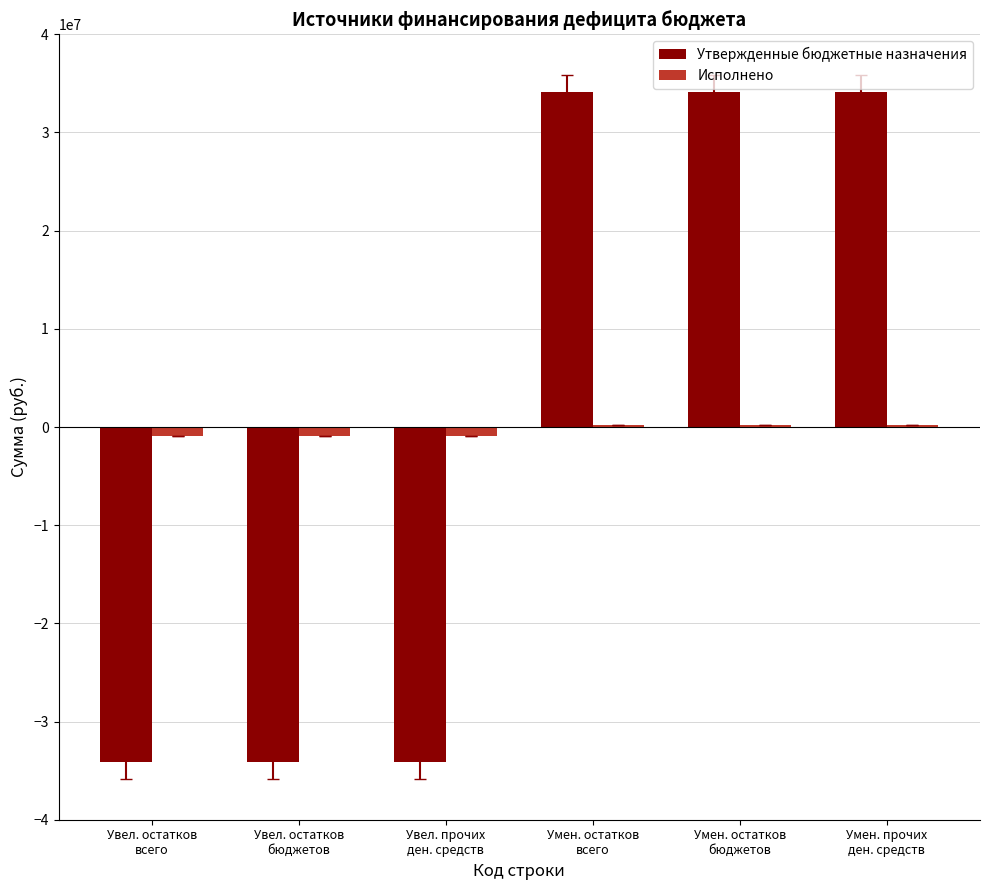

What is the highest value of the Утвержденные бюджетные назначения series?

34115200.0